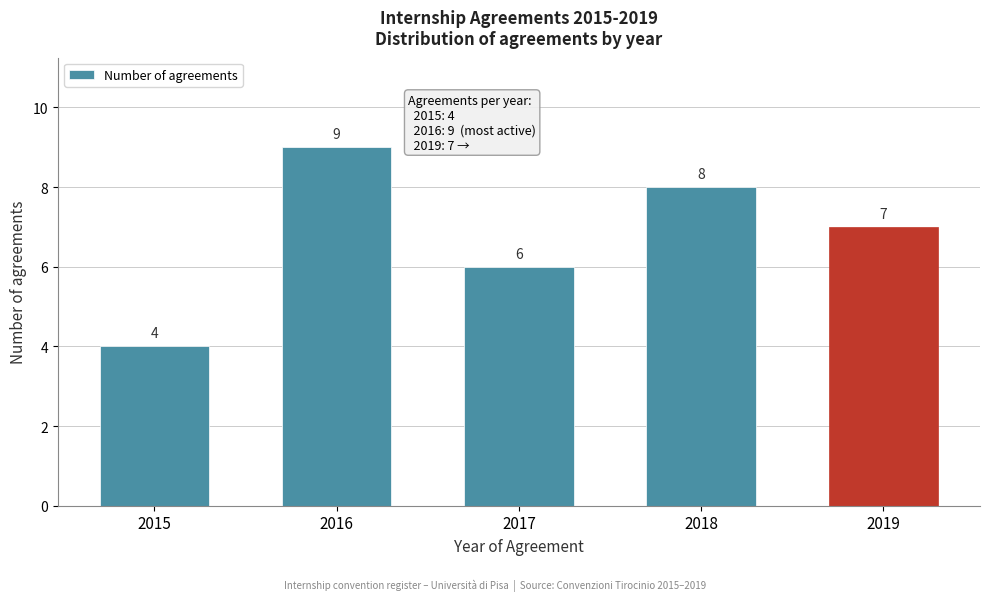

Reading left to right, list all the values displayed in this chart.

4	9	6	8	7